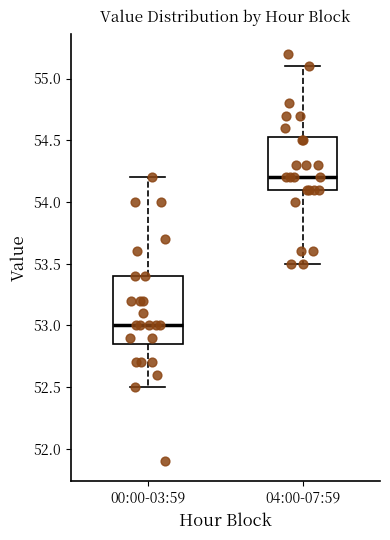

Reading left to right, read every box against the y-axis: the position of its median line, the range the box covers, and the ends of its whiskers. The values are not printed on the chart, so give them approximately, as read against the axis.

00:00-03:59: median 53.00, box 52.85 to 53.40, whiskers 52.50 to 54.20
04:00-07:59: median 54.20, box 54.10 to 54.55, whiskers 53.50 to 55.10